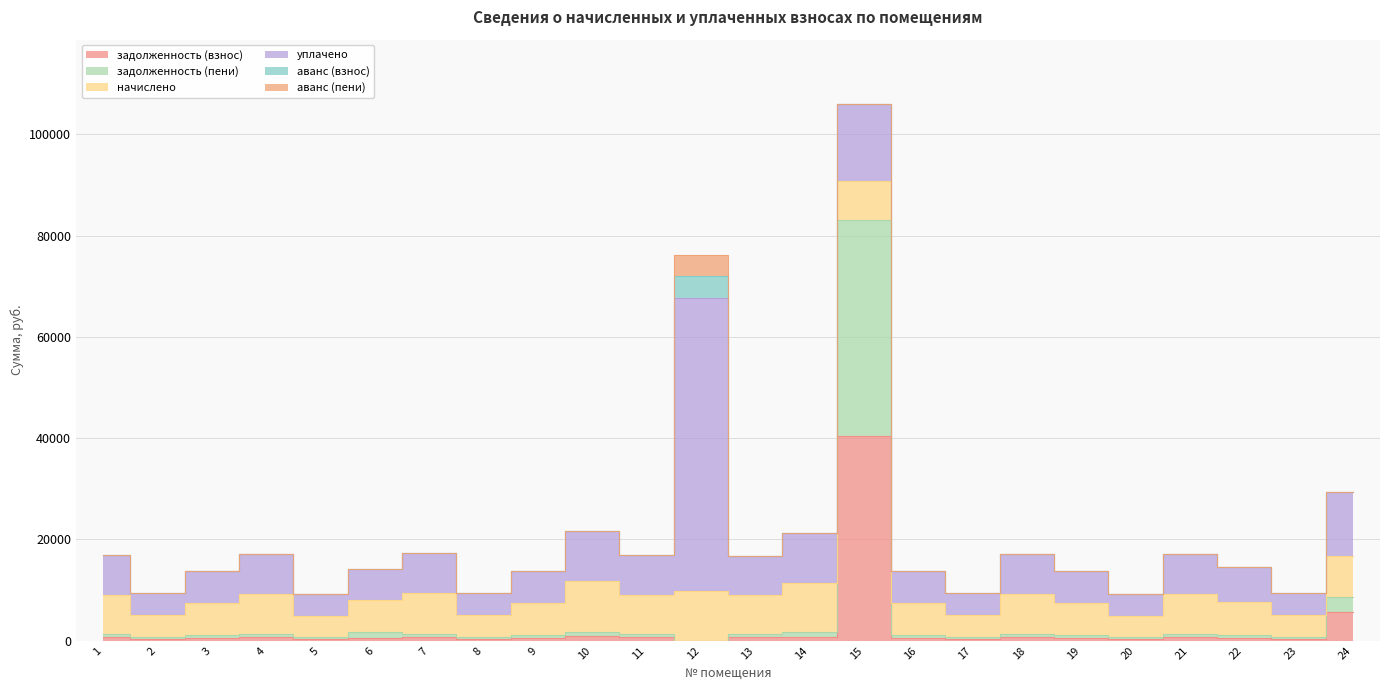

In начислено, how many points are lower than both neighbors (excluding endpoints)?

8